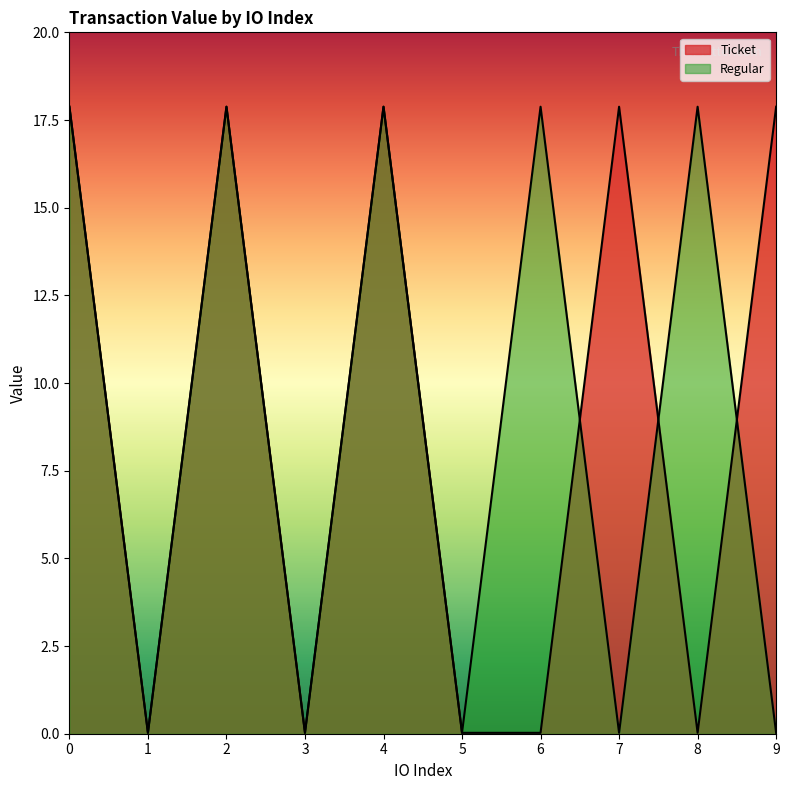

What is the average value of the Ticket series?

9.0